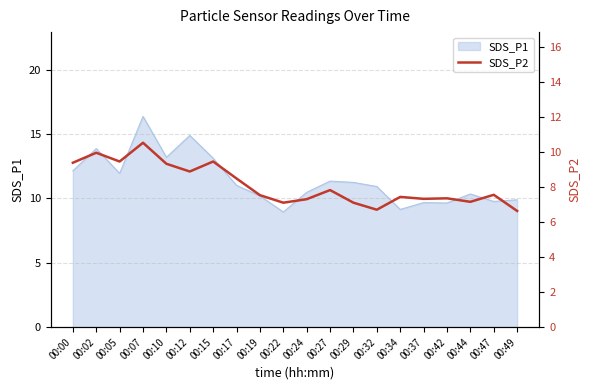

Is it true that SDS_P1 equals 11.2 at 00:29?

True